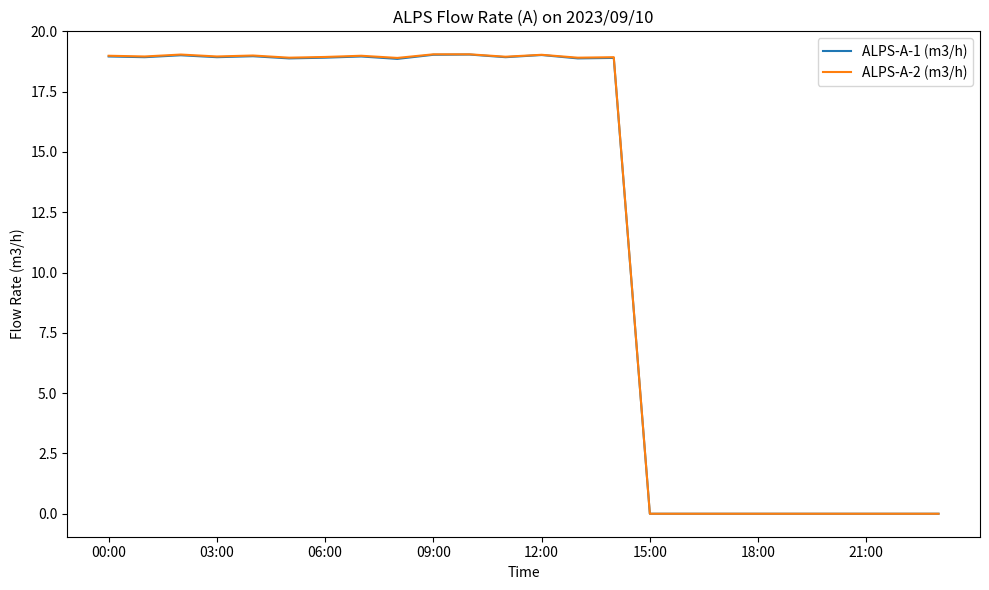

Which series has the widest spread of values?

ALPS-A-2 (m3/h)